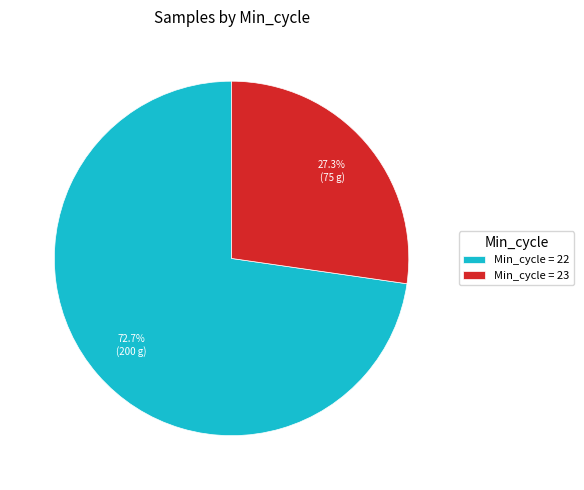

Do Min_cycle = 23 and Min_cycle = 22 together represent more than half of the pie?

Yes